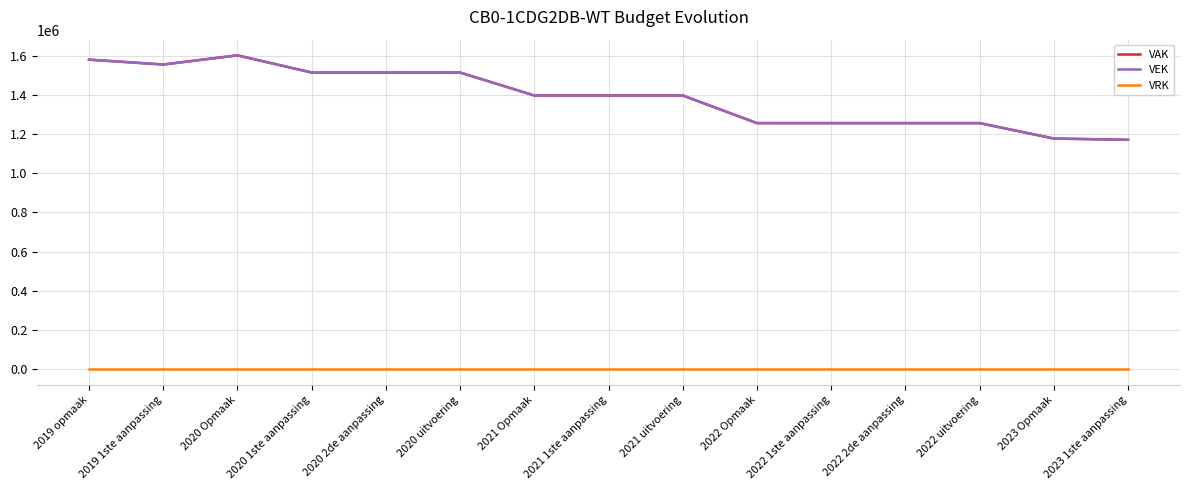

Which series has the widest spread of values?

VAK